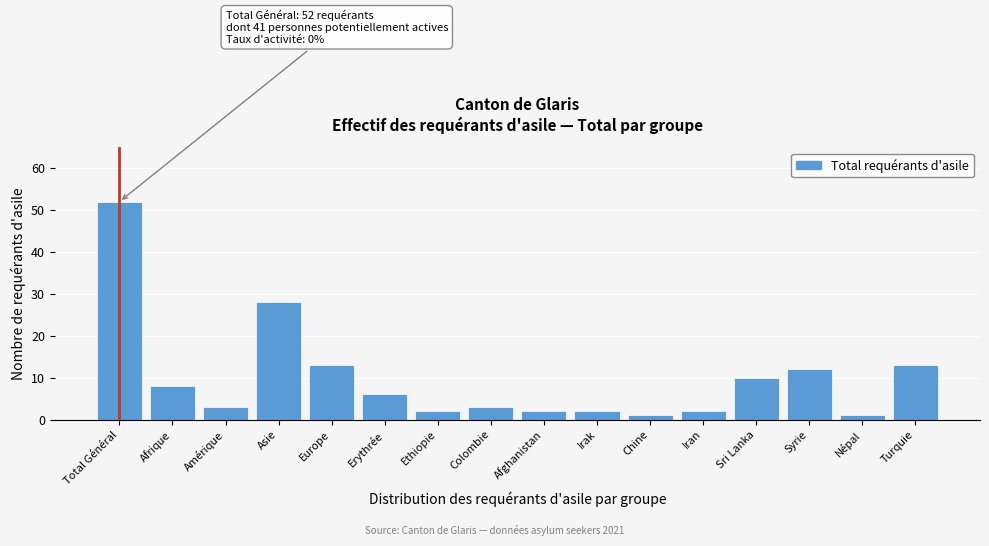

Reading left to right, transcribe all the data shown in this chart.

Total Général=52	Afrique=8	Amérique=3	Asie=28	Europe=13	Erythrée=6	Ethiopie=2	Colombie=3	Afghanistan=2	Irak=2	Chine=1	Iran=2	Sri Lanka=10	Syrie=12	Népal=1	Turquie=13